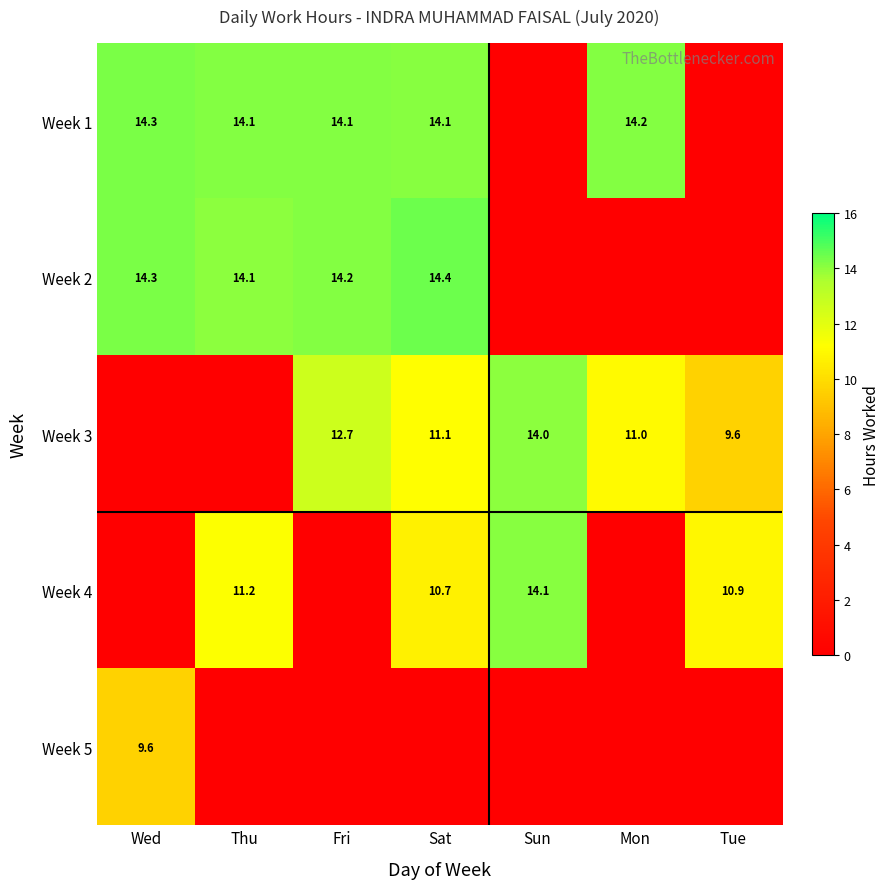

True or false: Week 2 has a value of 4.7 at Thu.

False